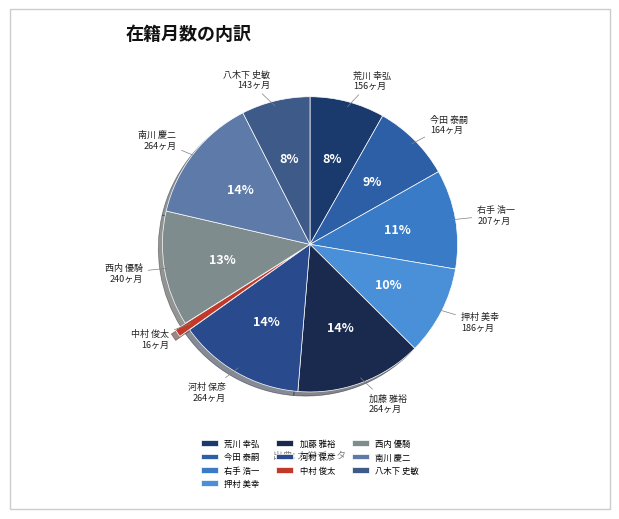

To the nearest percent, what percentage of the pie is 荒川 幸弘?

8%